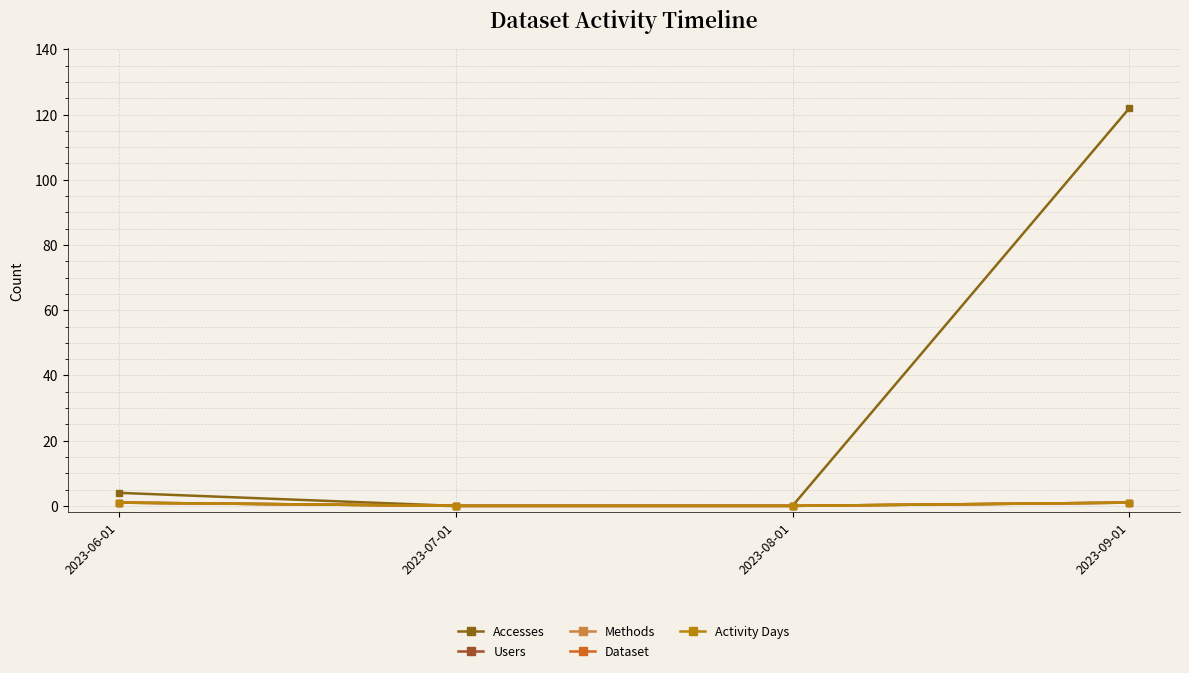

Does the chart have visible grid lines?

Yes